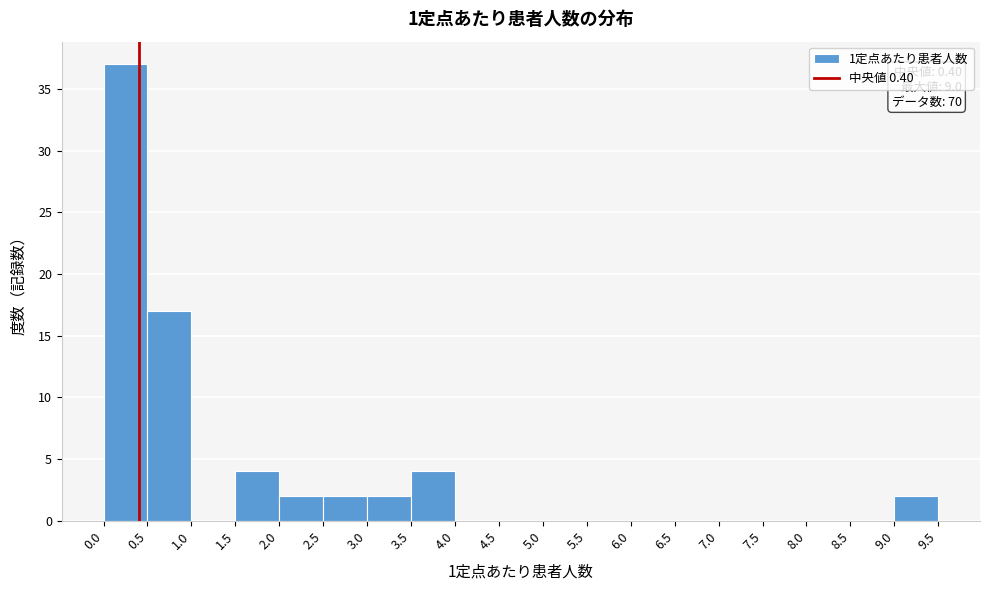

Which range on the x-axis has the tallest bar?

0.0 to 0.5